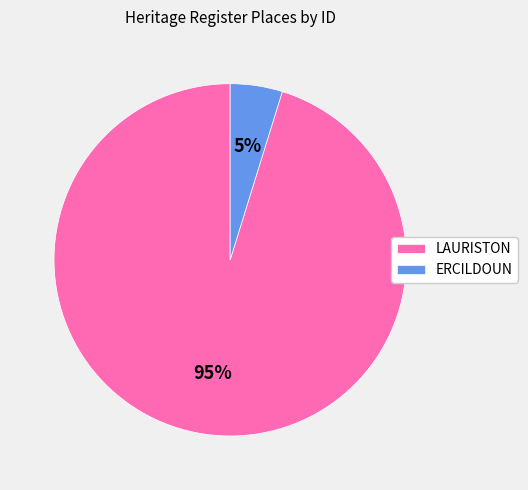

What percentage is the ERCILDOUN slice, to the nearest percent?

5%